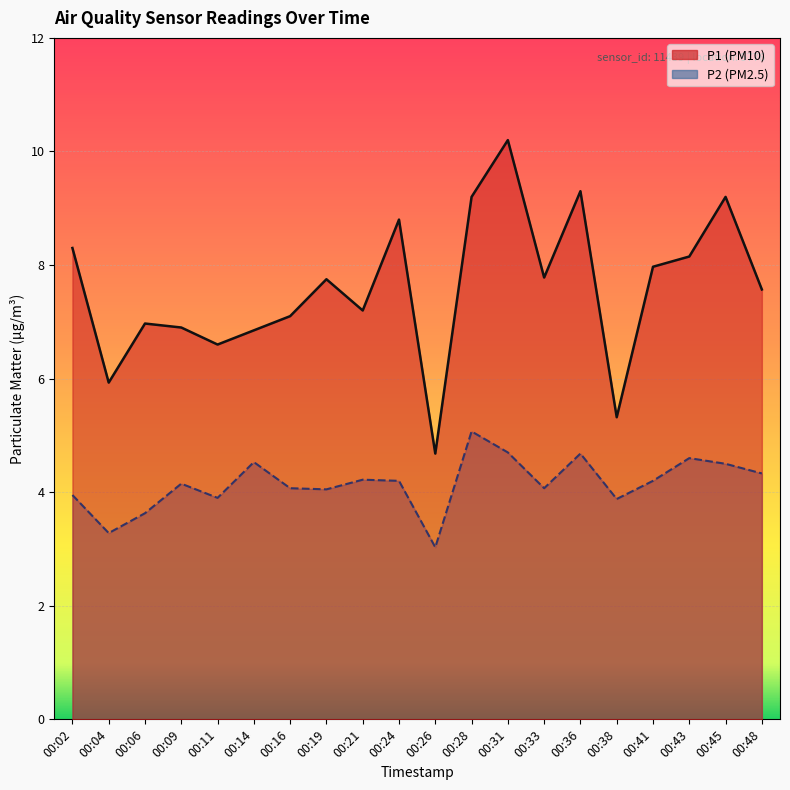

What are all the series names shown in the legend?

P1, P2